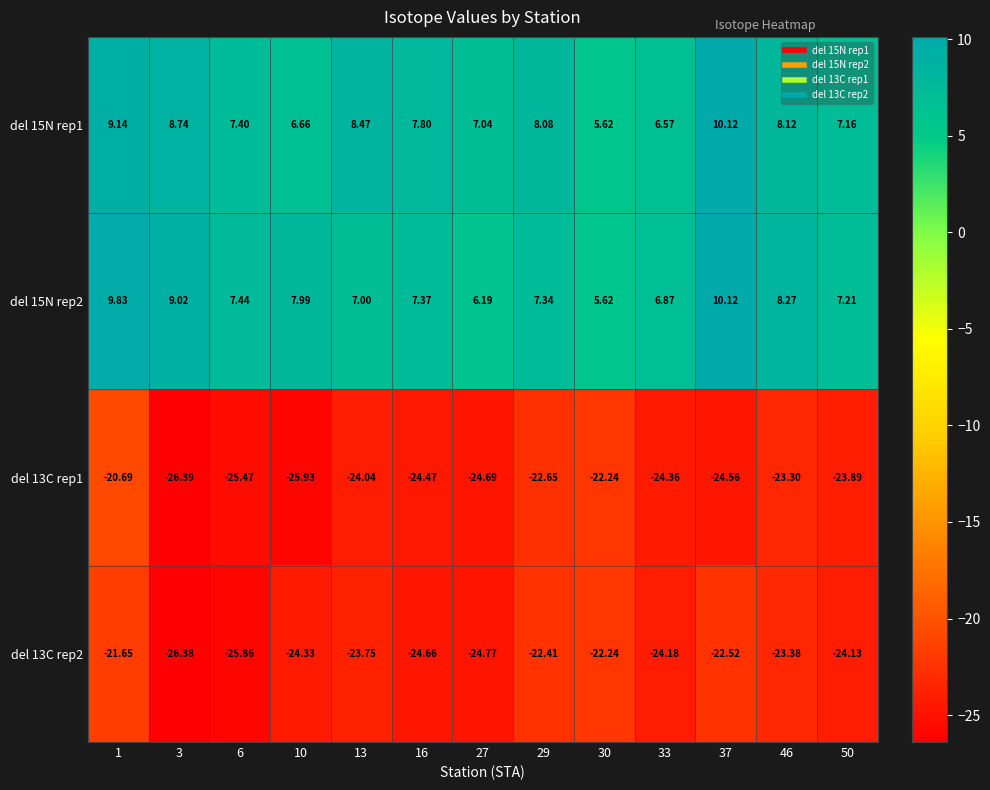

Is the value of del 13C rep2 at 29 greater than the value of del 15N rep2 at 27?

No